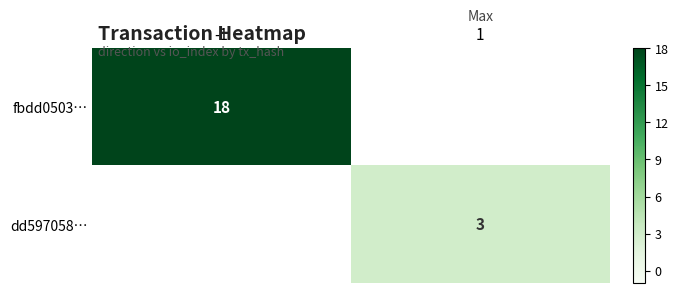

Read the fbdd0503… value at -1.

18.0